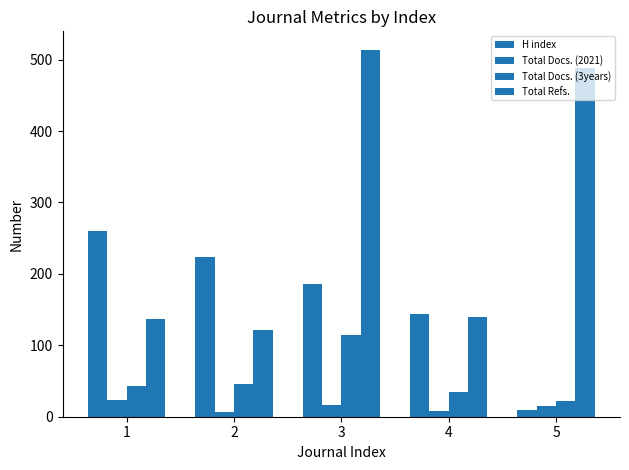

Between 1 and 3, which is larger?

1